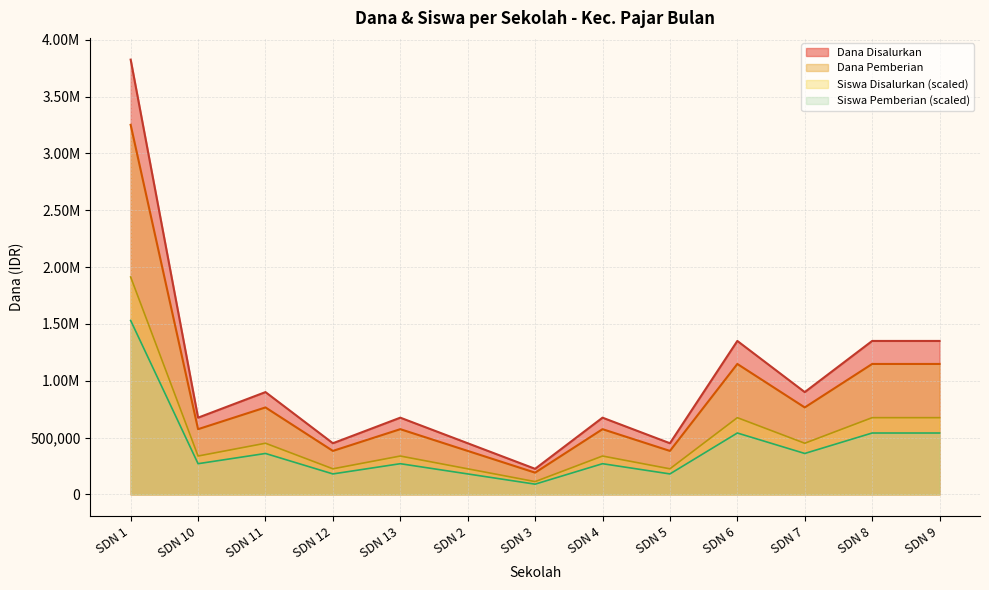

What is the minimum value shown in the chart?

90000